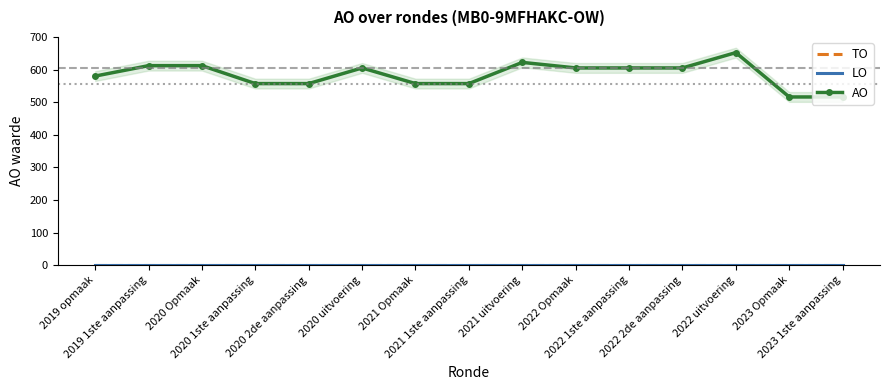

Where is AO nearest to the value 584?

2019 opmaak